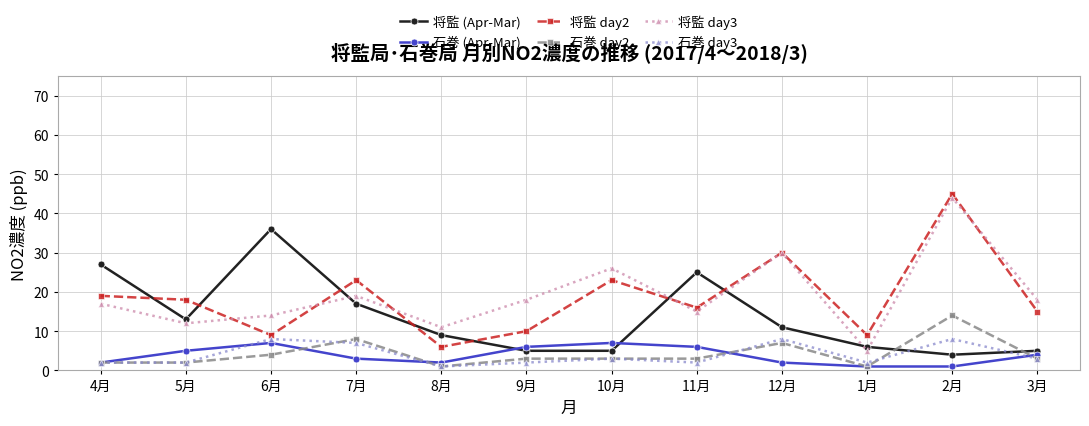

How many series are shown in this chart?

6